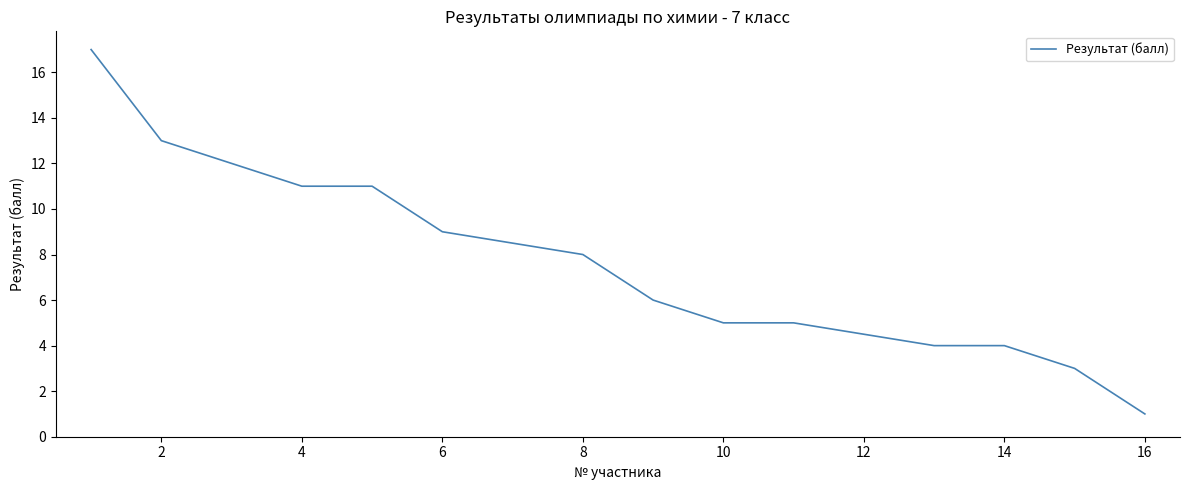

How many distinct data groups are displayed?

1